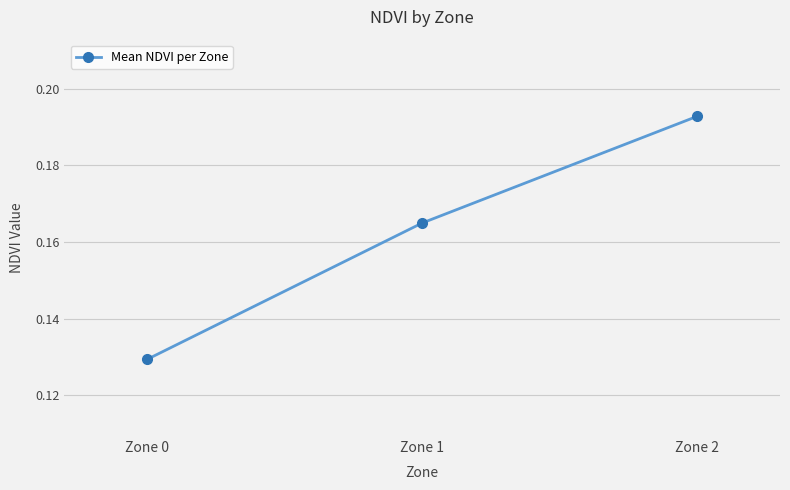

How many categories are shown in the chart?

3